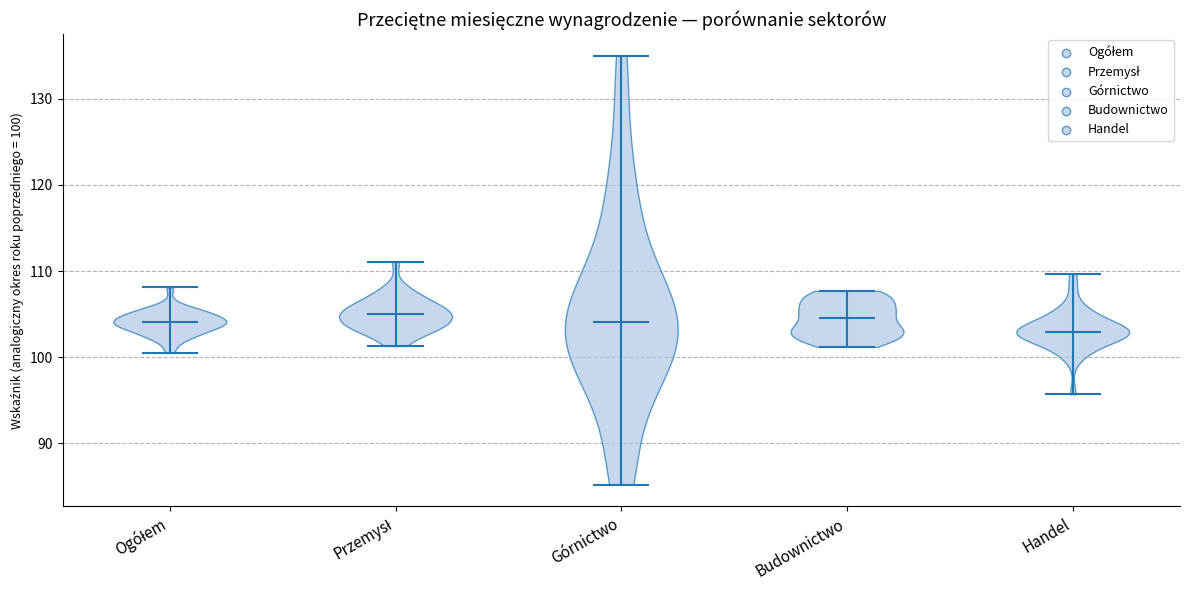

Reading left to right, read every violin against the y-axis: where its median line is, and the lowest and highest points it reaches. The values are not printed on the chart, so give them approximately, as read against the axis.

Ogółem: median line 104, lowest point 101, highest point 108
Przemysł: median line 105, lowest point 101, highest point 111
Górnictwo: median line 104, lowest point 85, highest point 135
Budownictwo: median line 105, lowest point 101, highest point 108
Handel: median line 103, lowest point 96, highest point 110